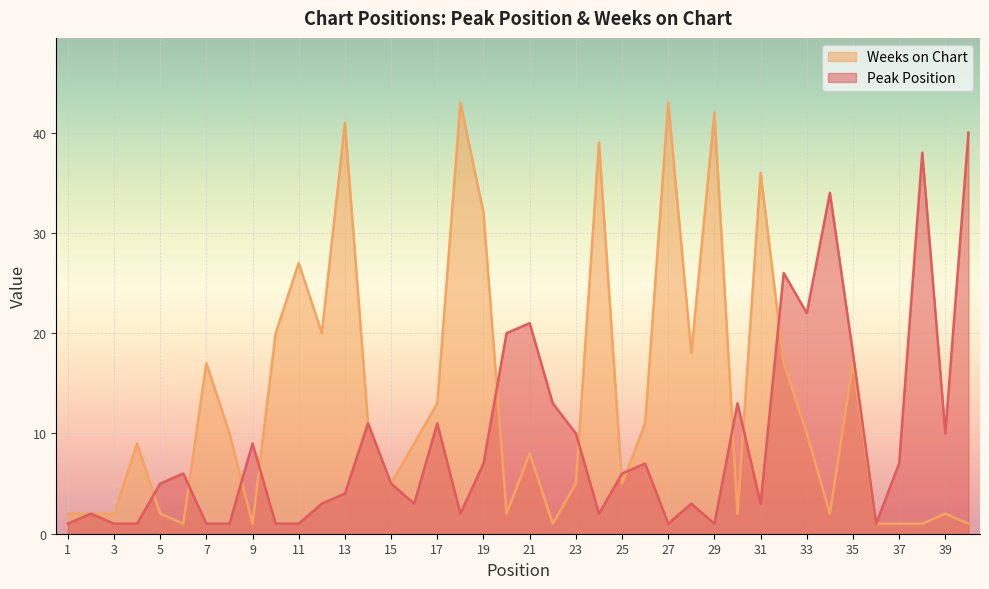

At which category does Peak Position reach its first local valley?

16